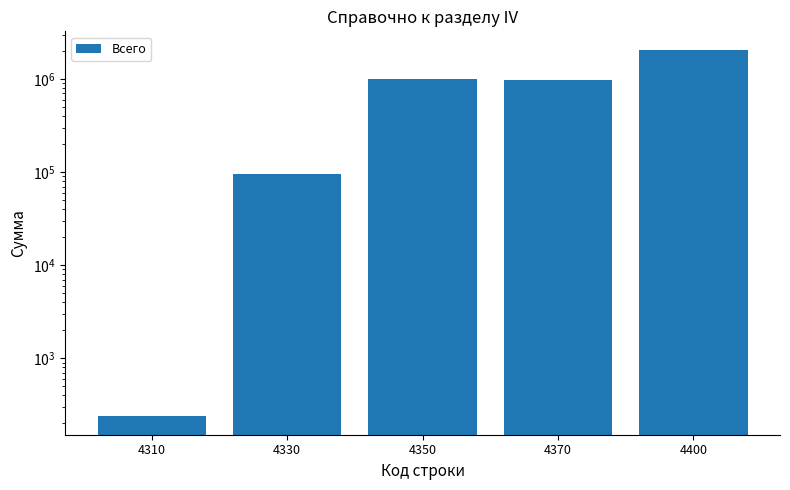

What is the value of the 5th bar from the left?

2064418